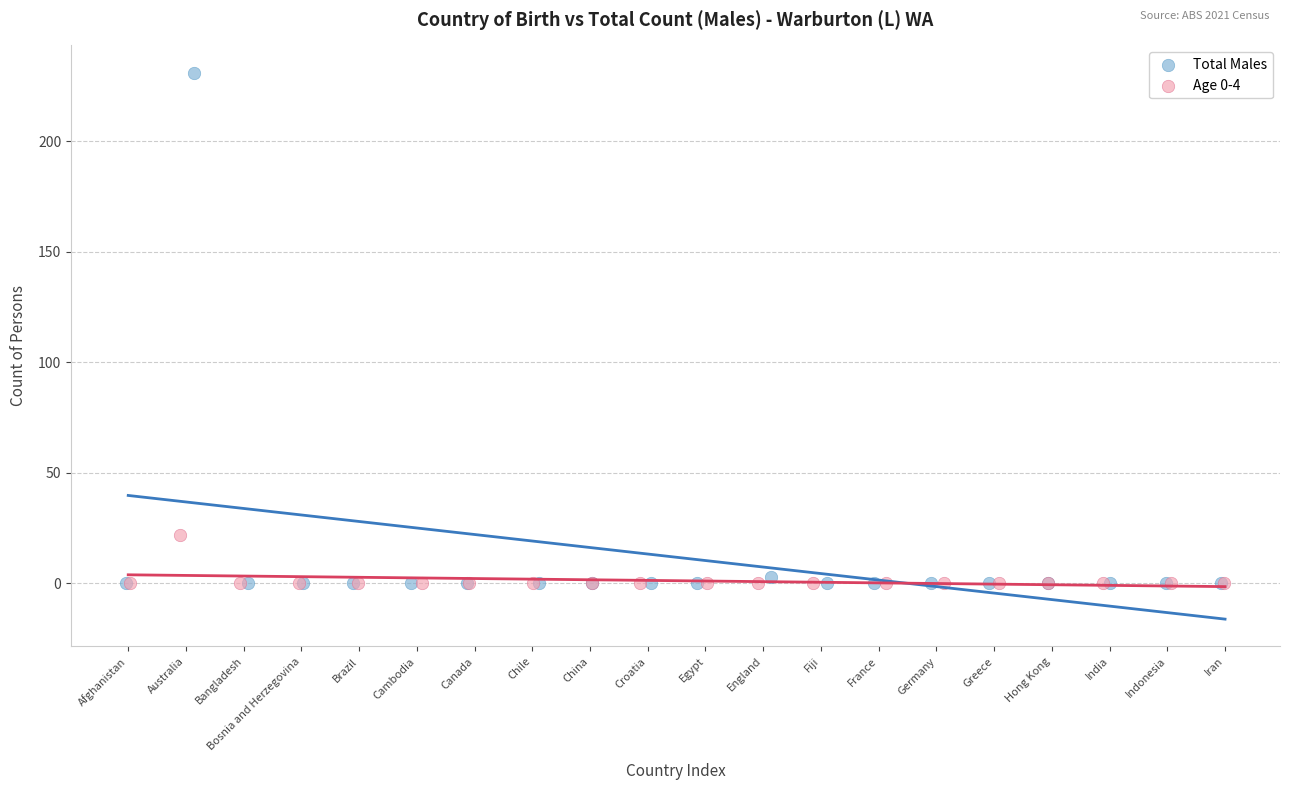

Which series has the largest Y range (max minus min)?

Total Males